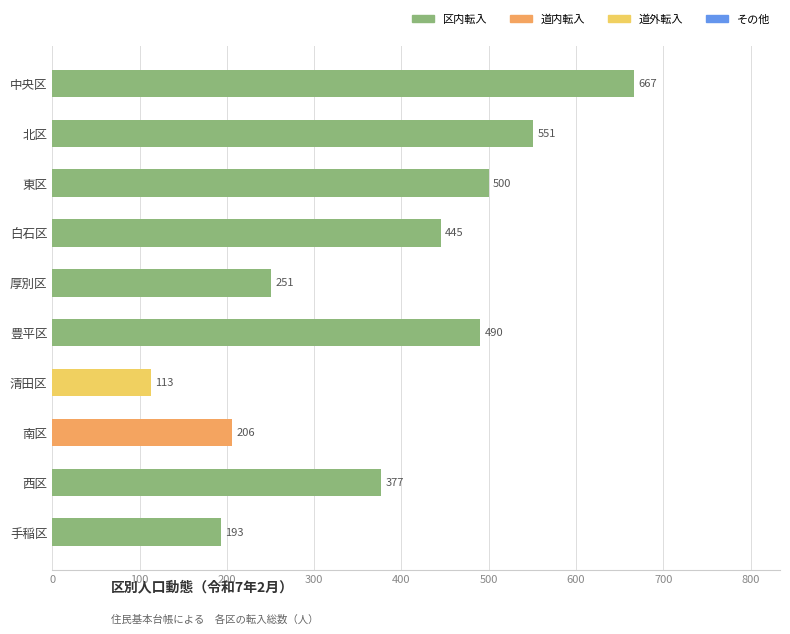

Which category has the lowest value across all series?

清田区